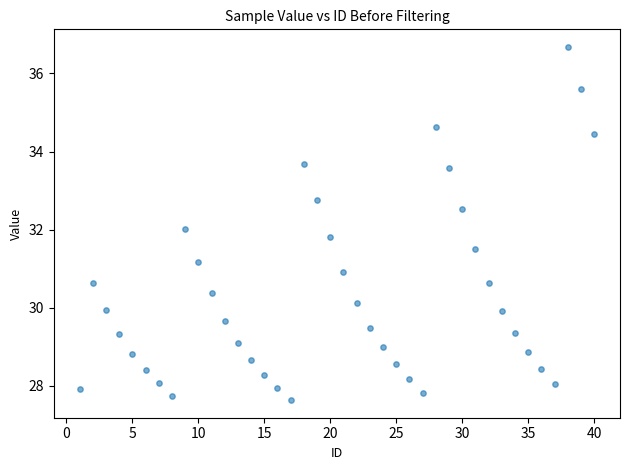

What is the range of X values (max minus min)?

39.0